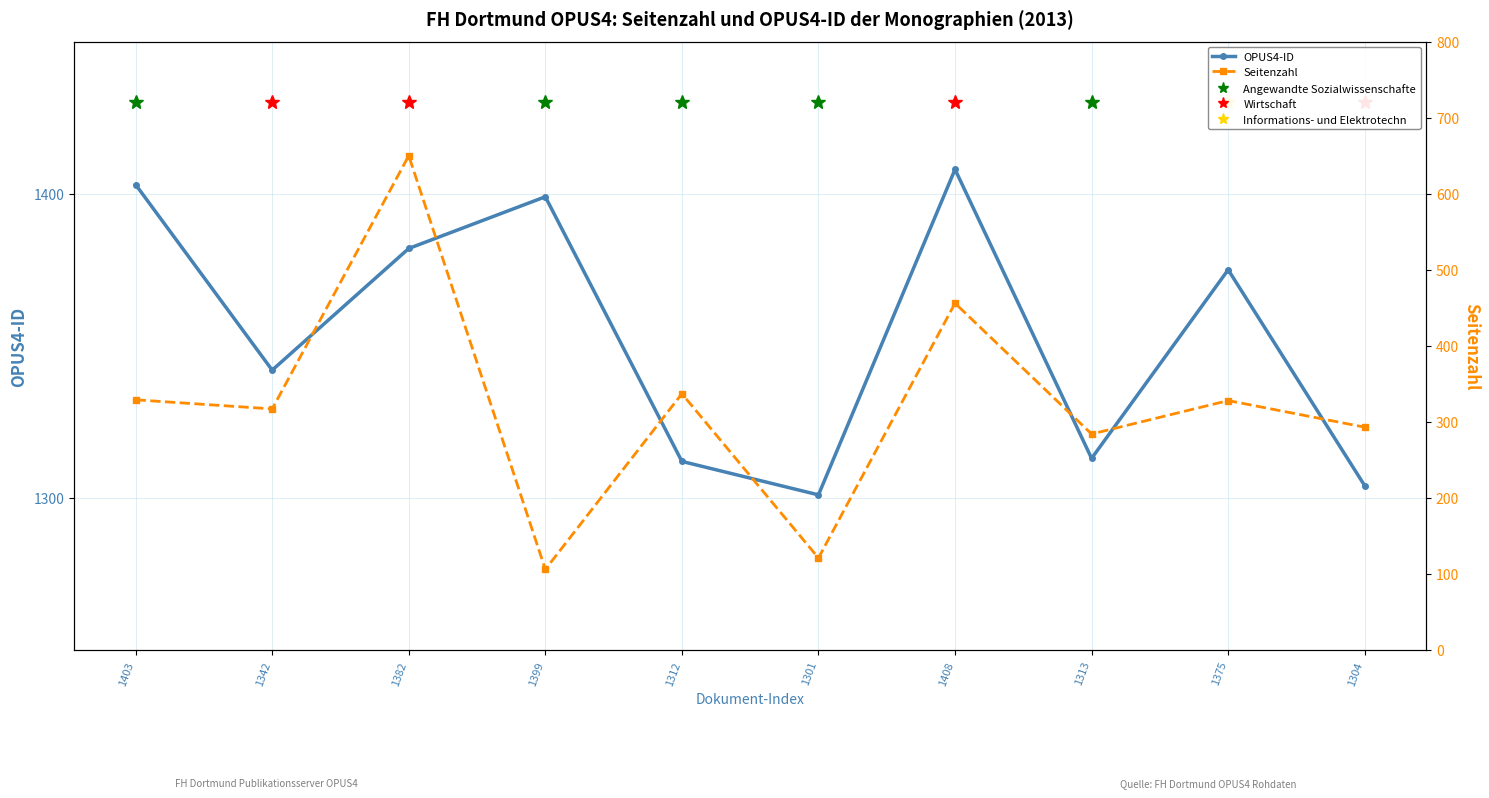

What is the average value of the OPUS4-ID series?

1354